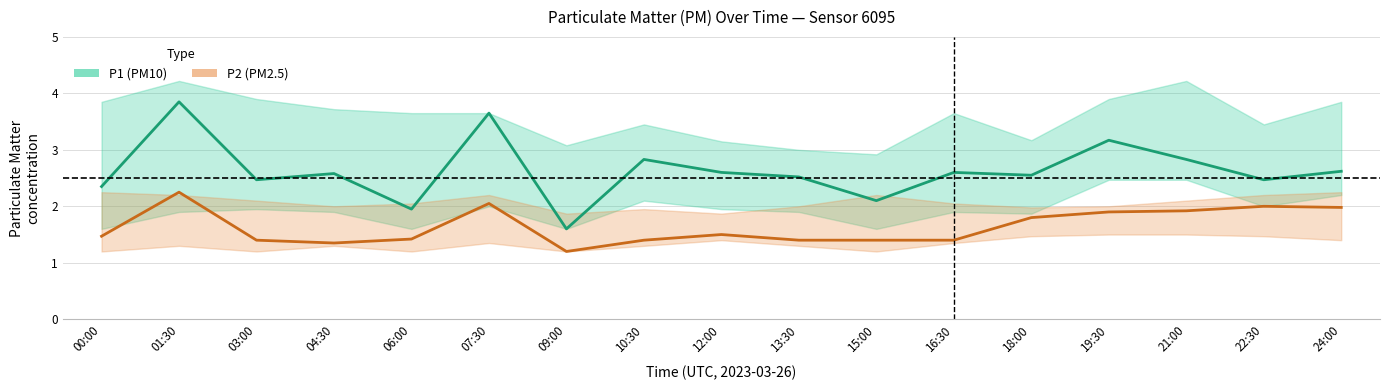

True or false: P1 has a value of 2.8 at 10:30.

True